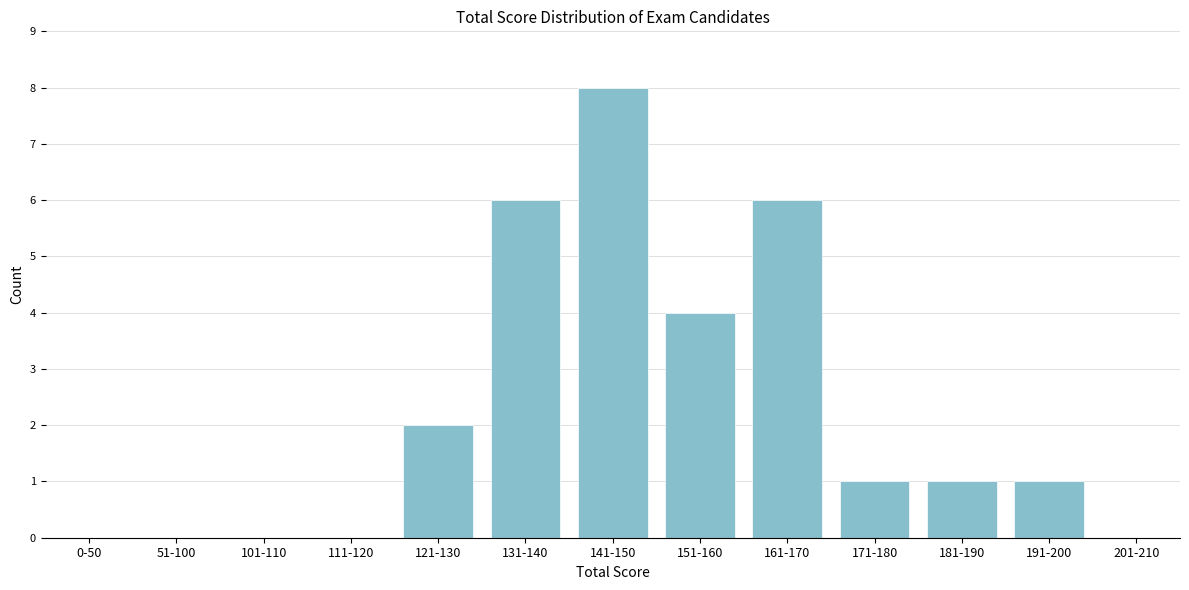

Reading left to right, extract all data points from this chart.

0-50=0	51-100=0	101-110=0	111-120=0	121-130=2	131-140=6	141-150=8	151-160=4	161-170=6	171-180=1	181-190=1	191-200=1	201-210=0